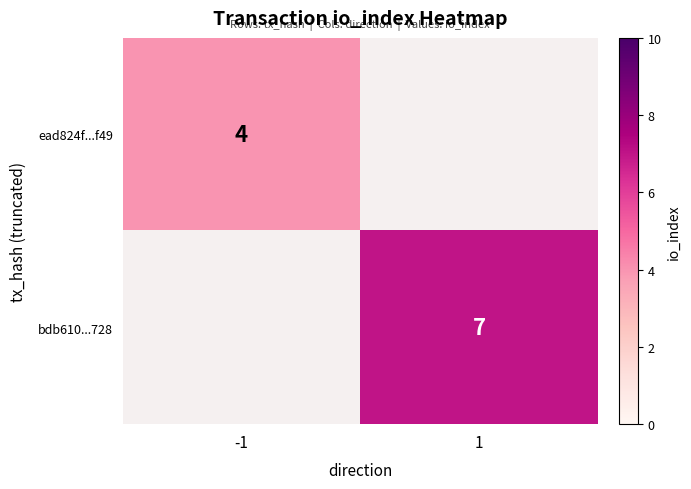

At how many categories does at least one series exceed 5?

1